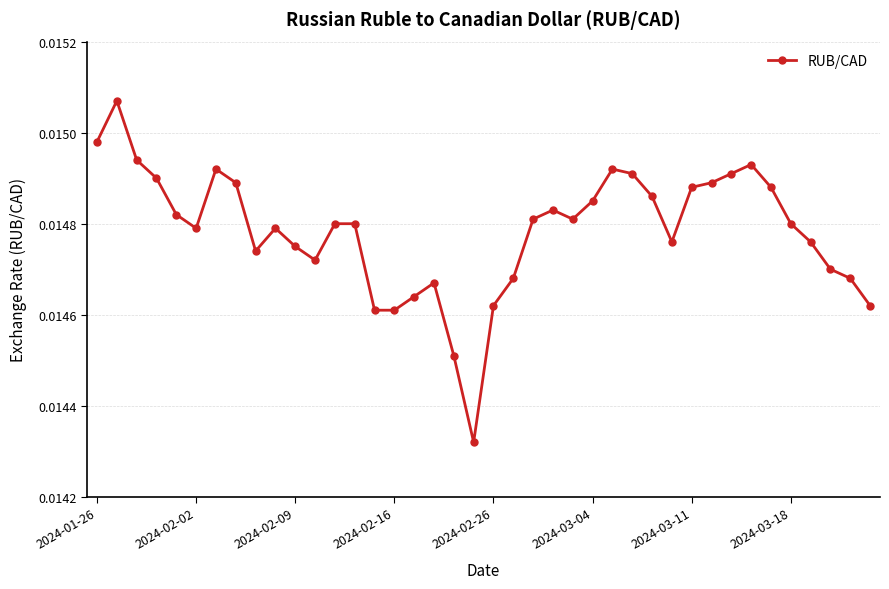

True or false: there are more than 2 points higher than both neighbors.

True